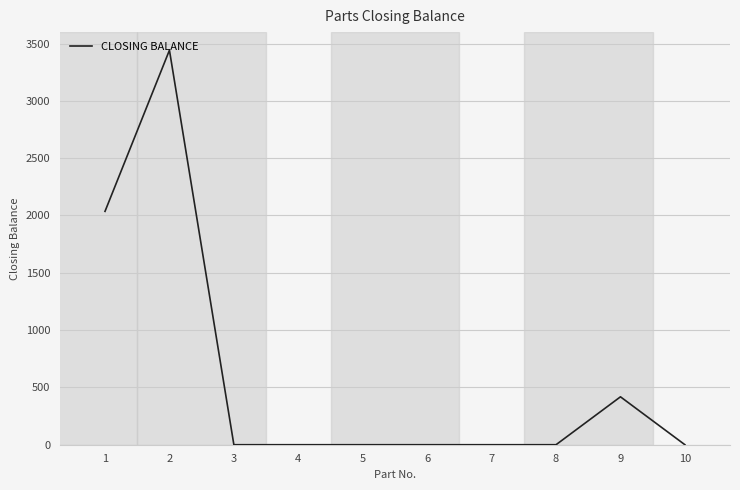

Reading right to left, transcribe all the data shown in this chart.

0	418	0	0	0	0	0	0	3442	2036